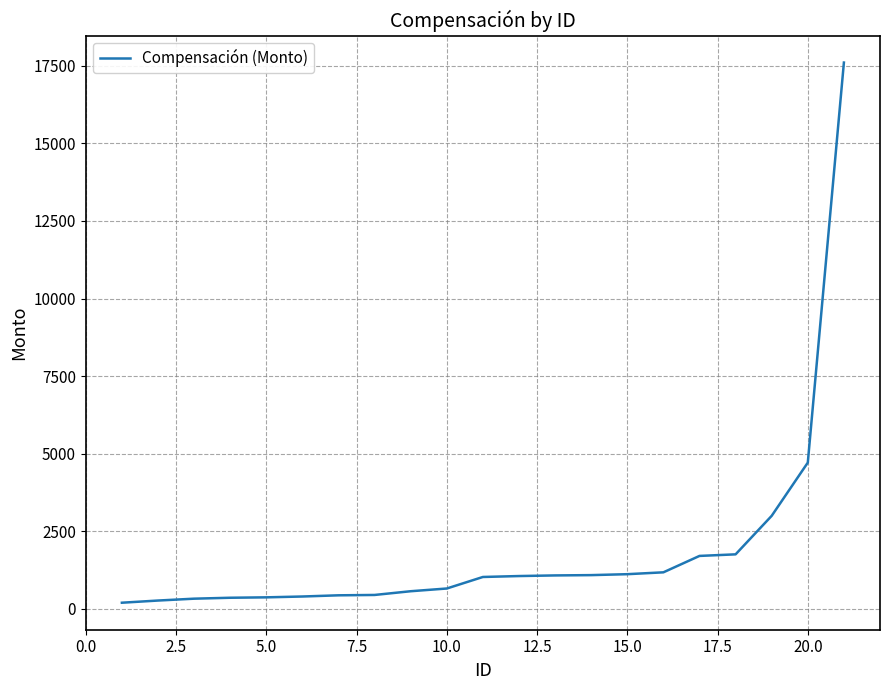

Is this an area chart (filled region under the line)?

No